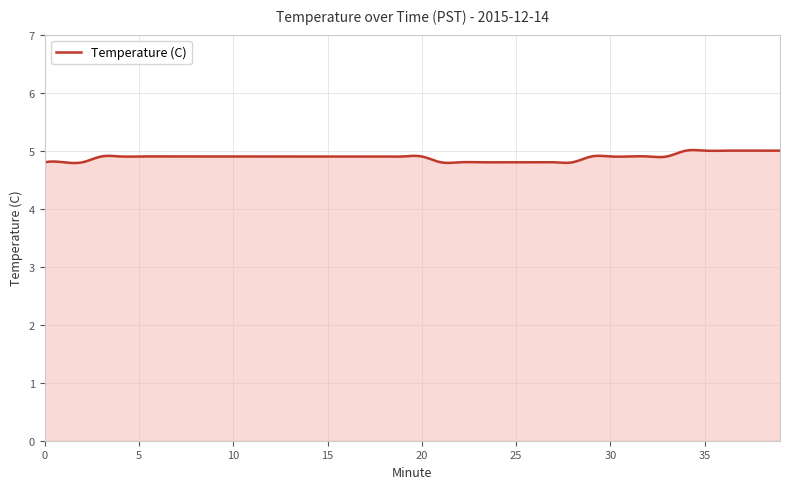

What is the smallest value displayed?

4.8